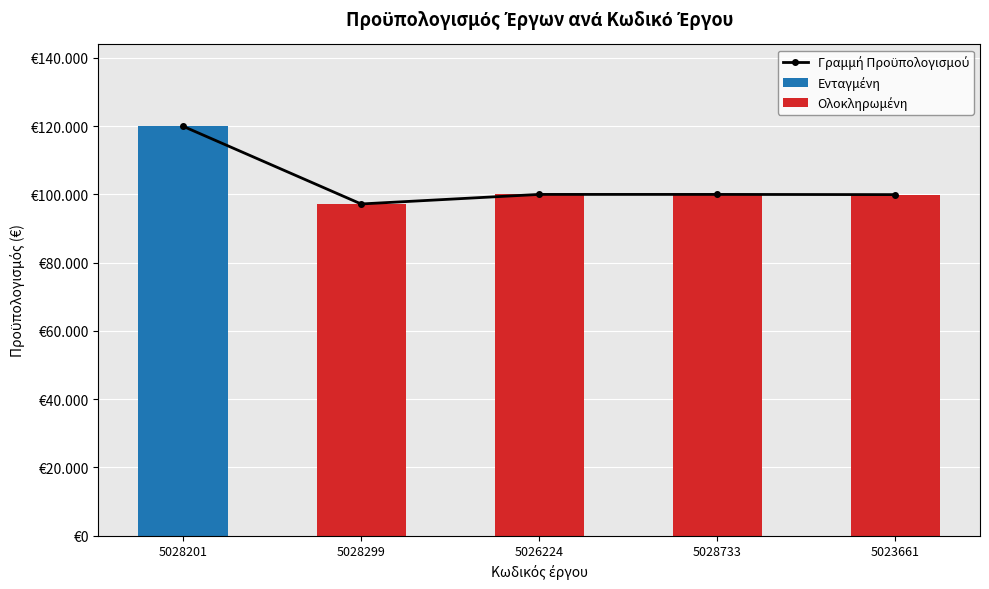

At which category is the sum across all series the highest?

5028201